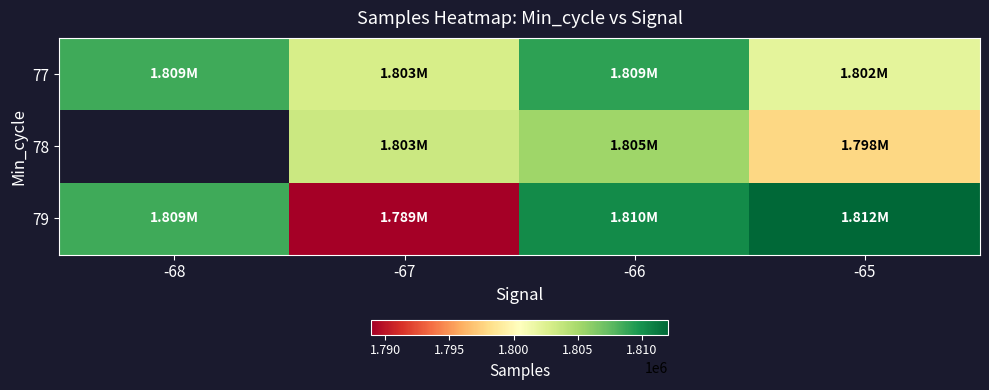

What is the average value of the 77 series?

1805649.2